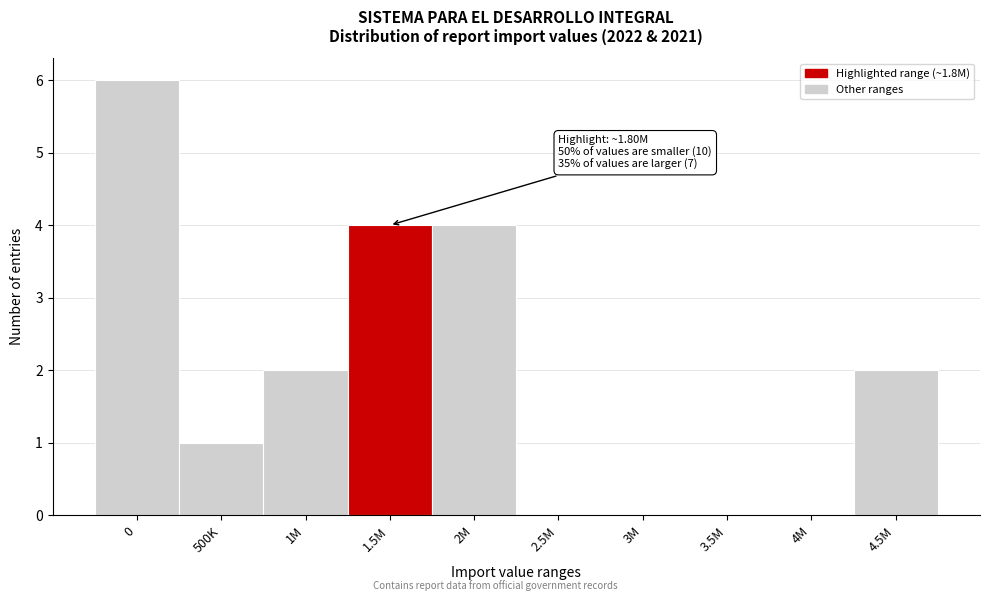

Reading right to left, list all the values displayed in this chart.

4.5M=2	4M=0	3.5M=0	3M=0	2.5M=0	2M=4	1.5M=4	1M=2	500K=1	0=6